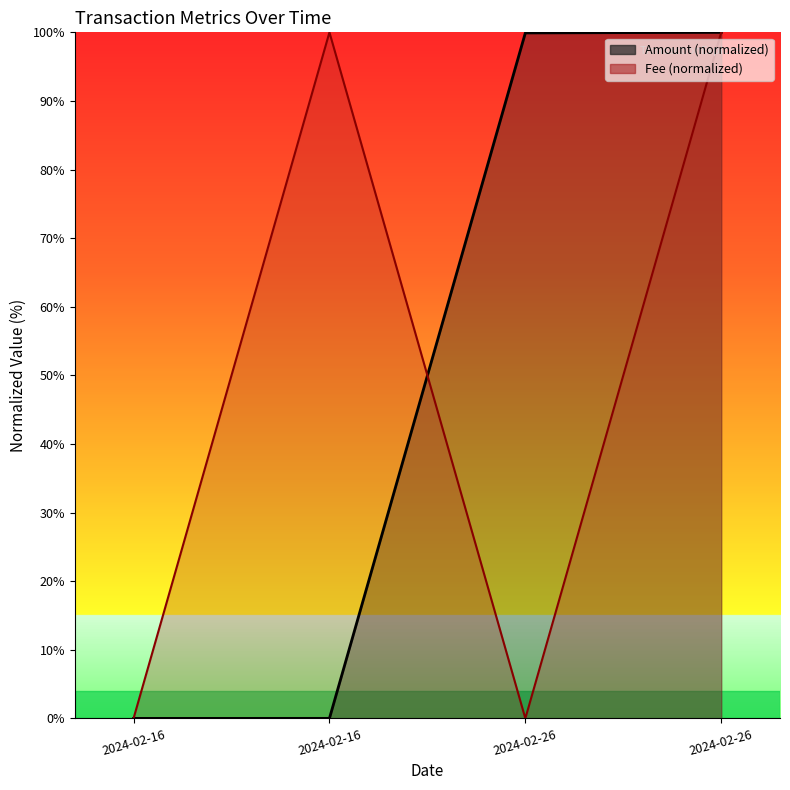

Rank the categories by Fee value from lowest to highest.

2024-02-16, 2024-02-26, 2024-02-16, 2024-02-26